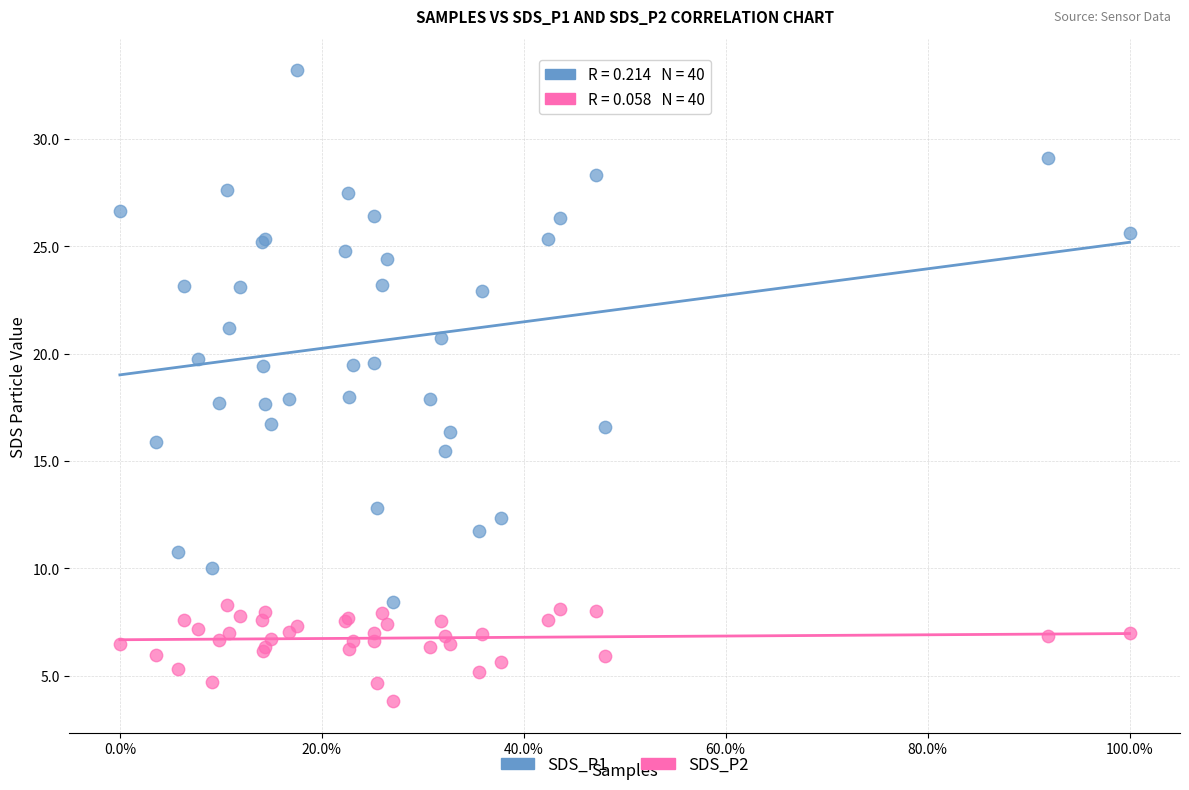

Which series has the largest Y range (max minus min)?

SDS_P1